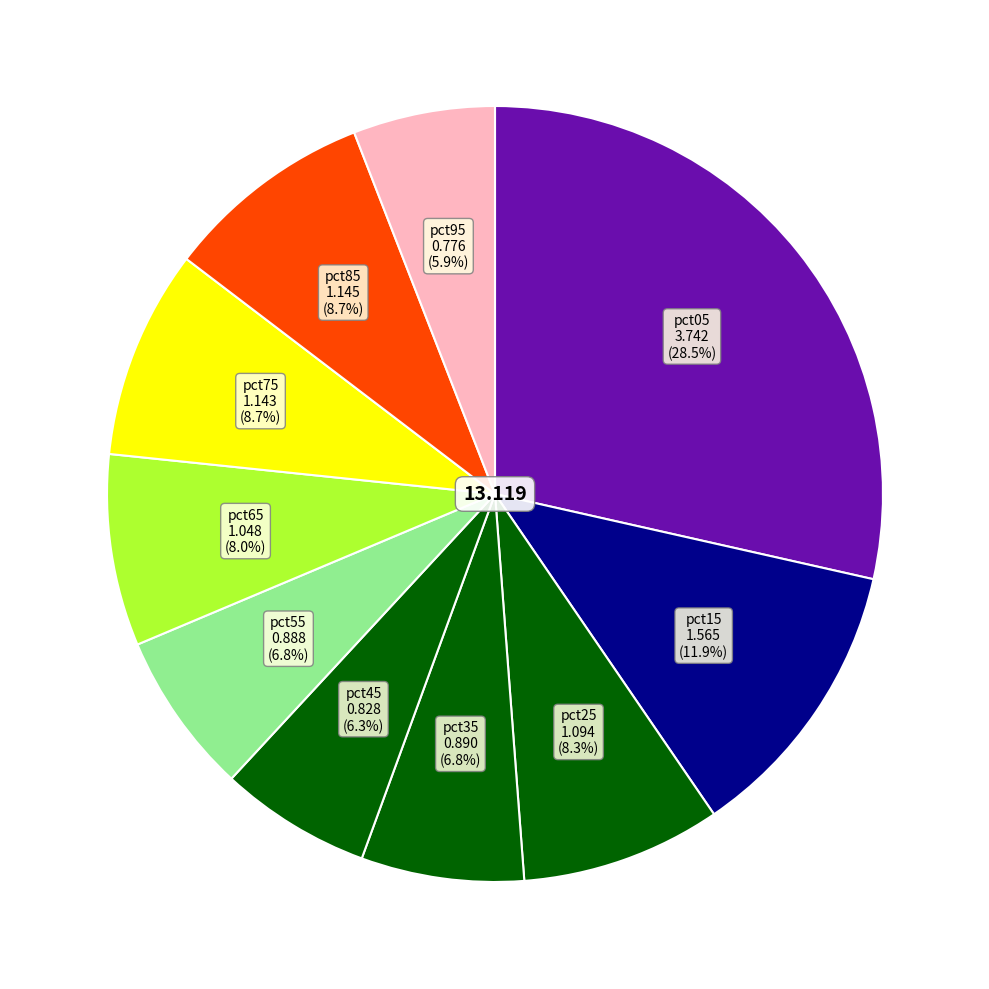

Count the number of slices in the pie.

10